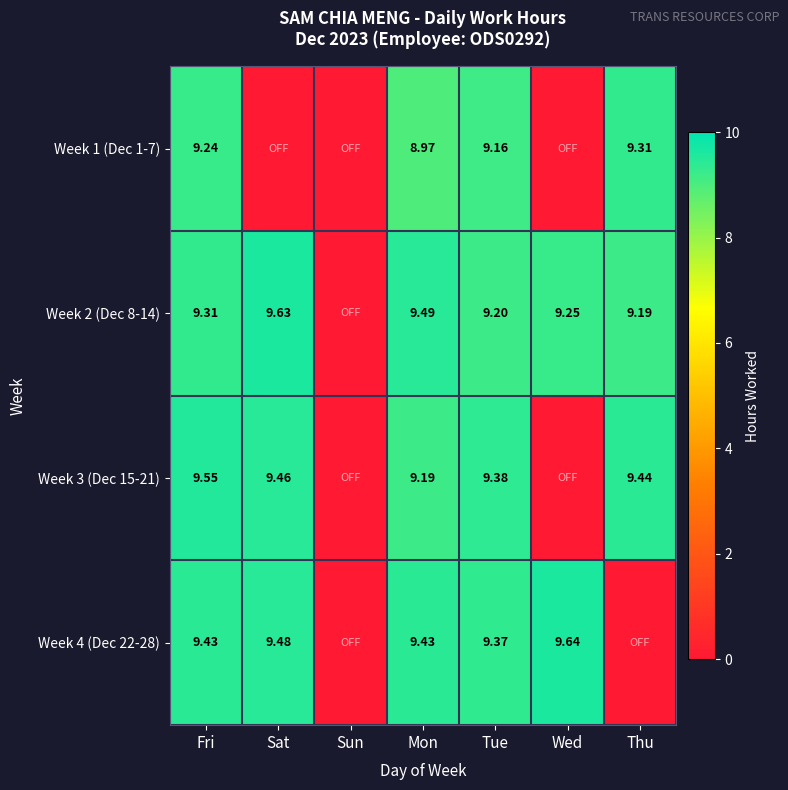

Is the value of Week 1 (Dec 1-7) at Fri greater than the value of Week 2 (Dec 8-14) at Thu?

Yes